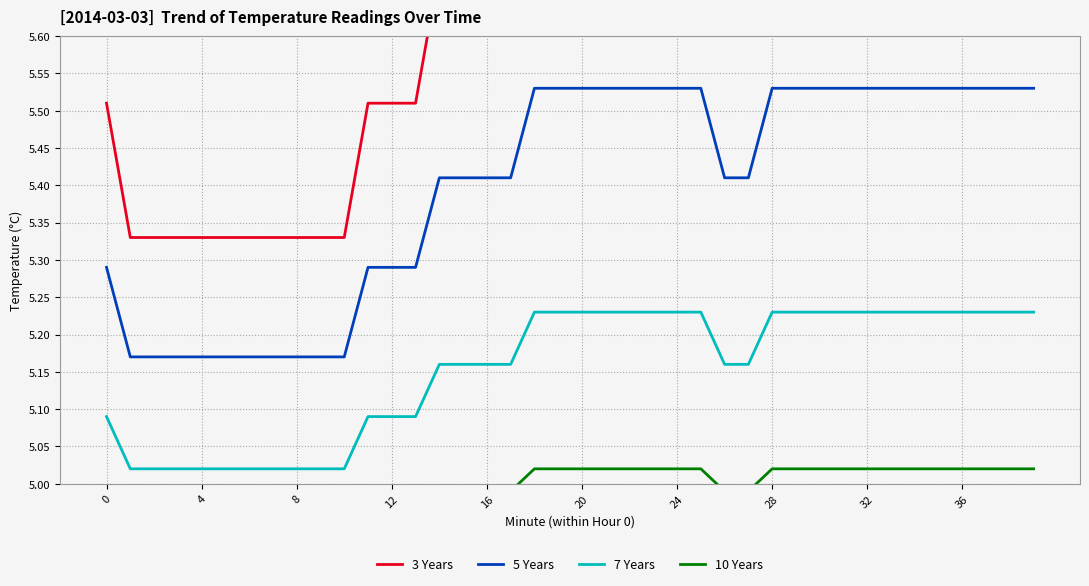

How many data points in 10 Years are less than 5?

20